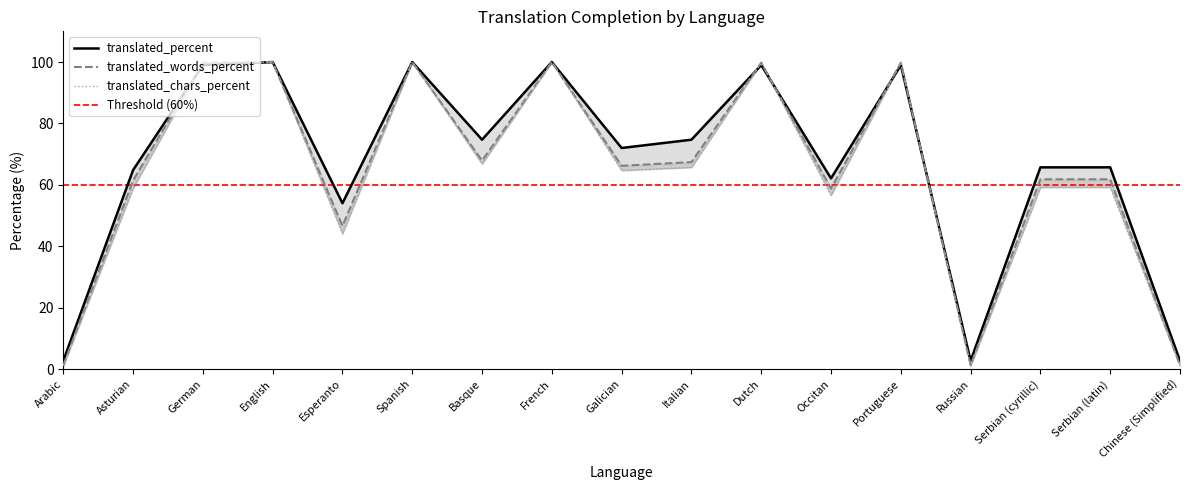

Where is the first local minimum for translated_words_percent?

Esperanto